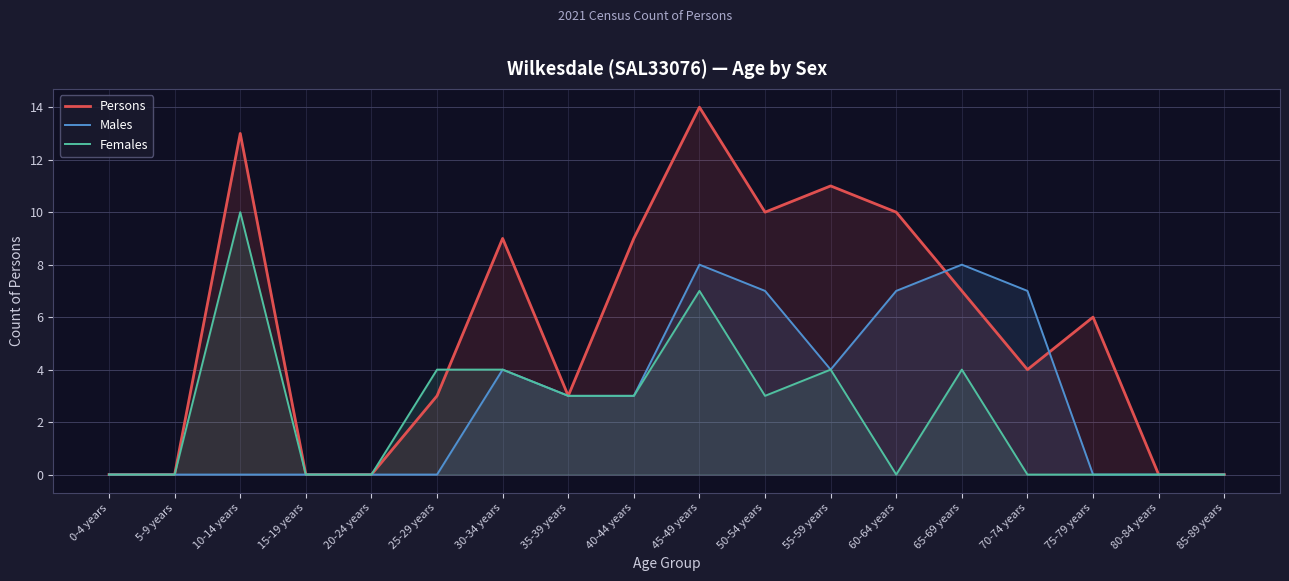

How many values in the Females series exceed 3?

6